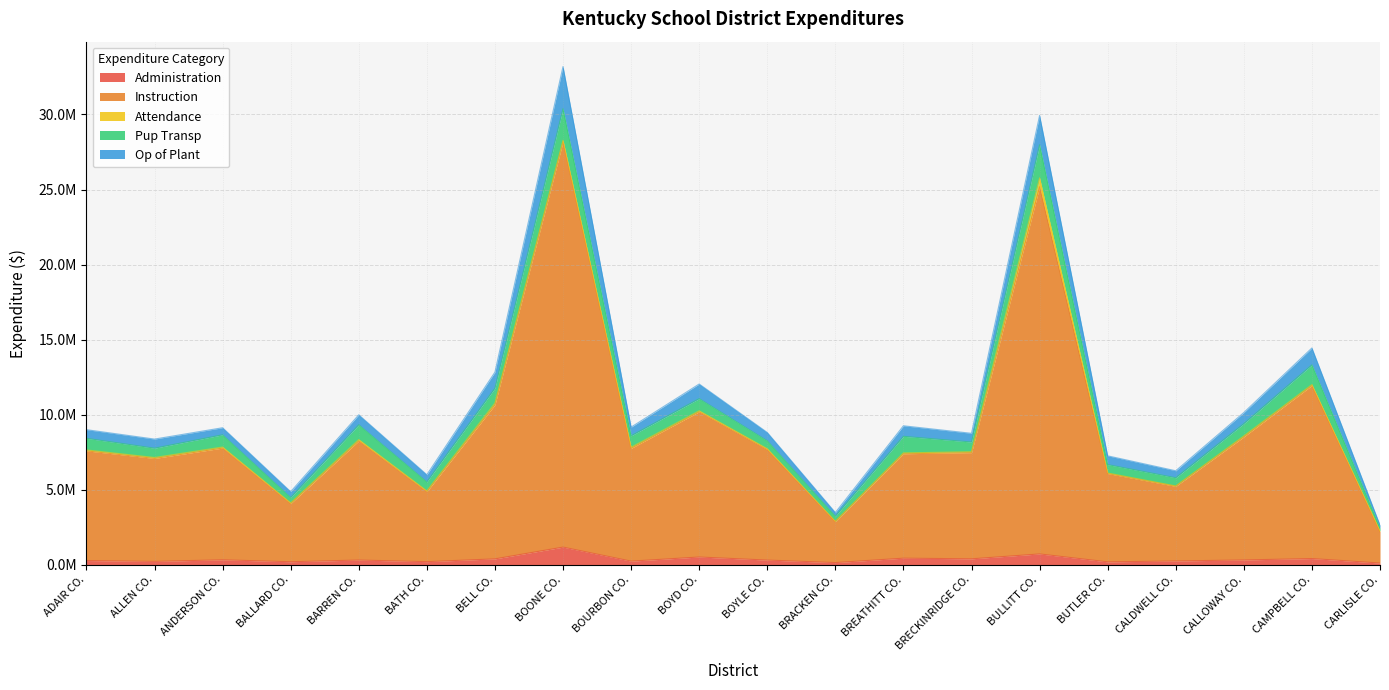

True or false: Tot Cur Exp has more than 0 interior local peaks.

True